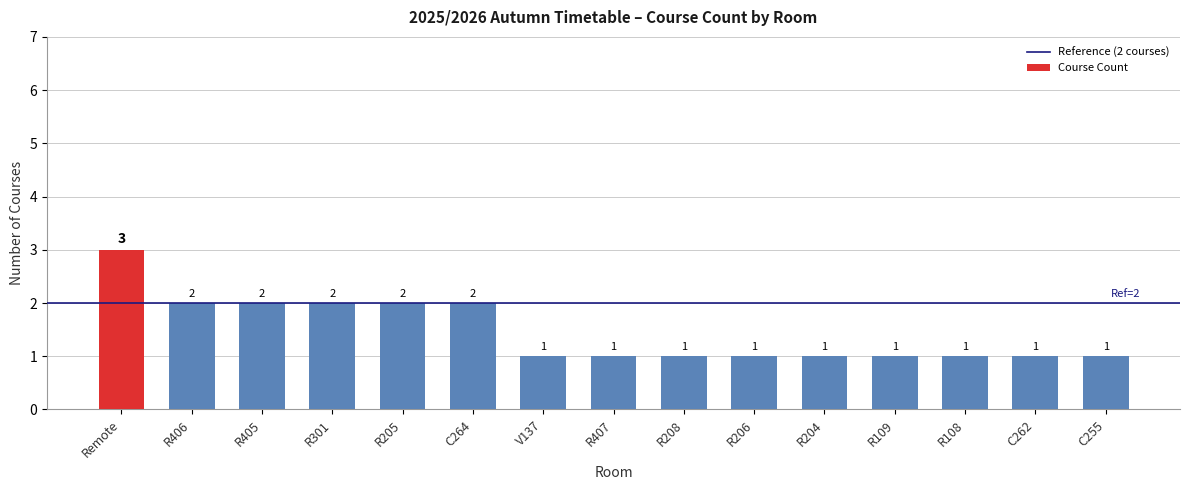

How many values are between 1 and 2?

14